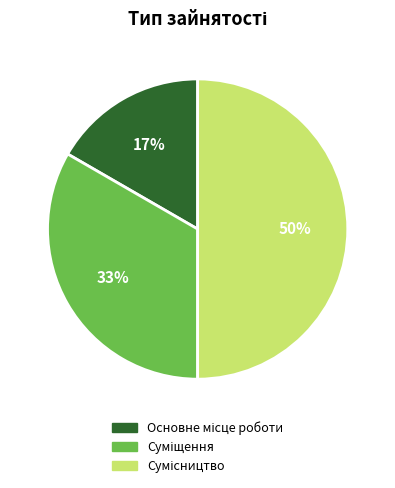

To the nearest percent, what is the difference between the largest and smallest slice percentages?

33%